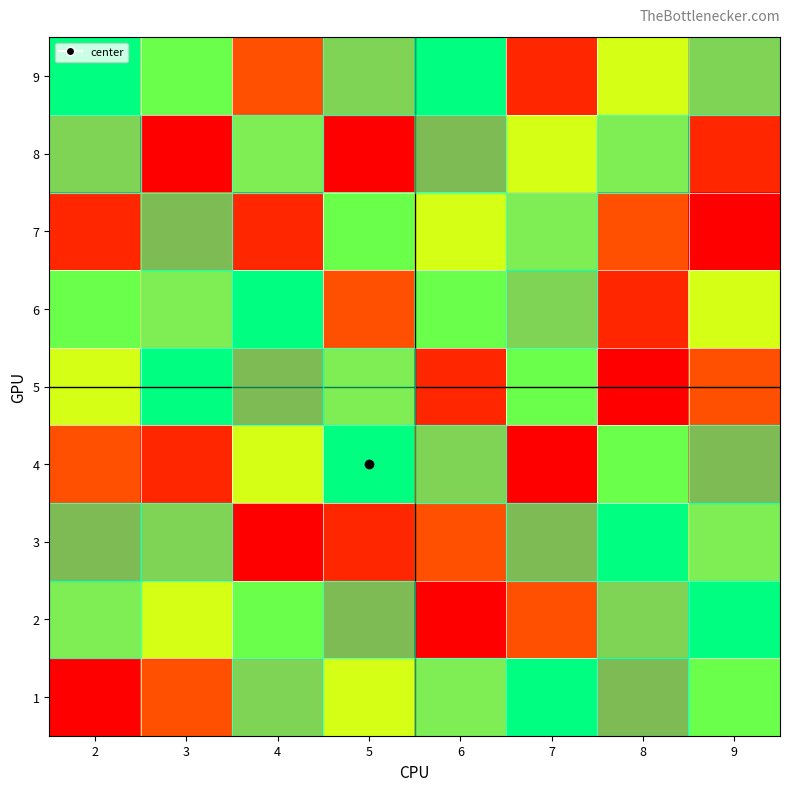

Which series has the largest total across all categories?

8